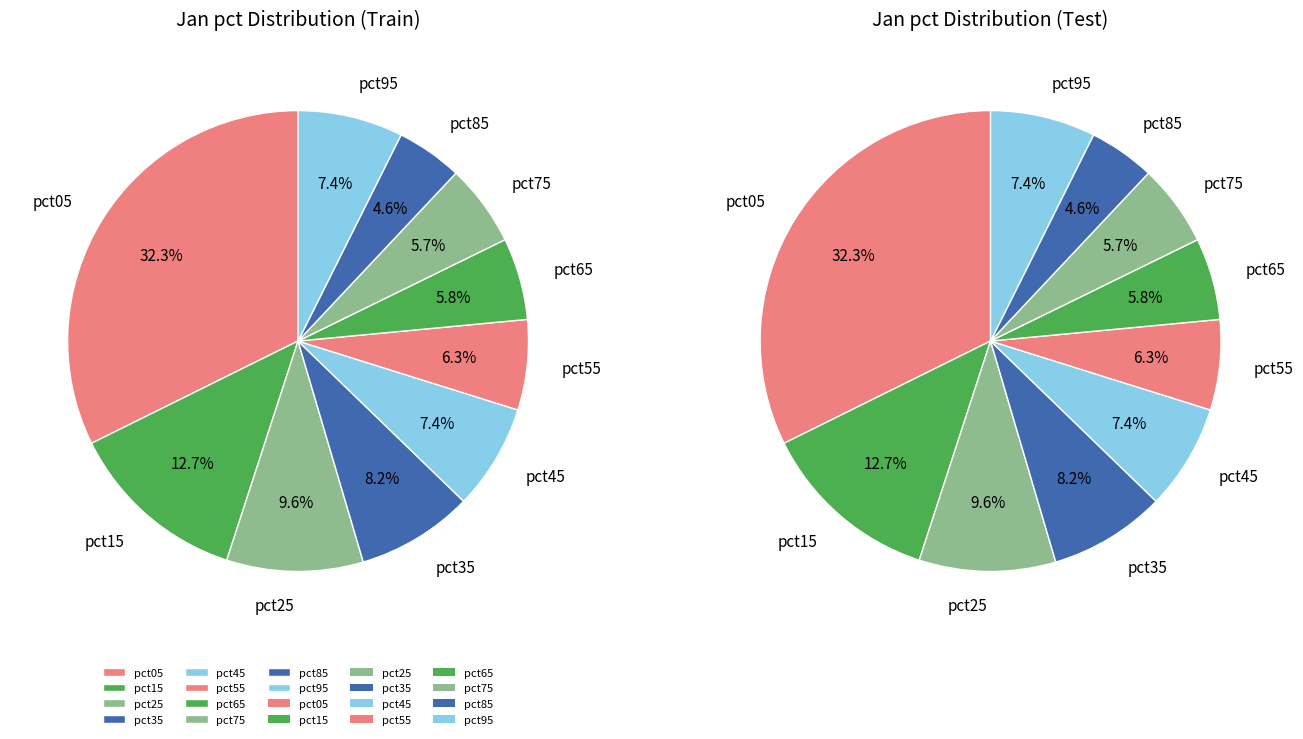

What is the largest slice in the pie chart?

pct05